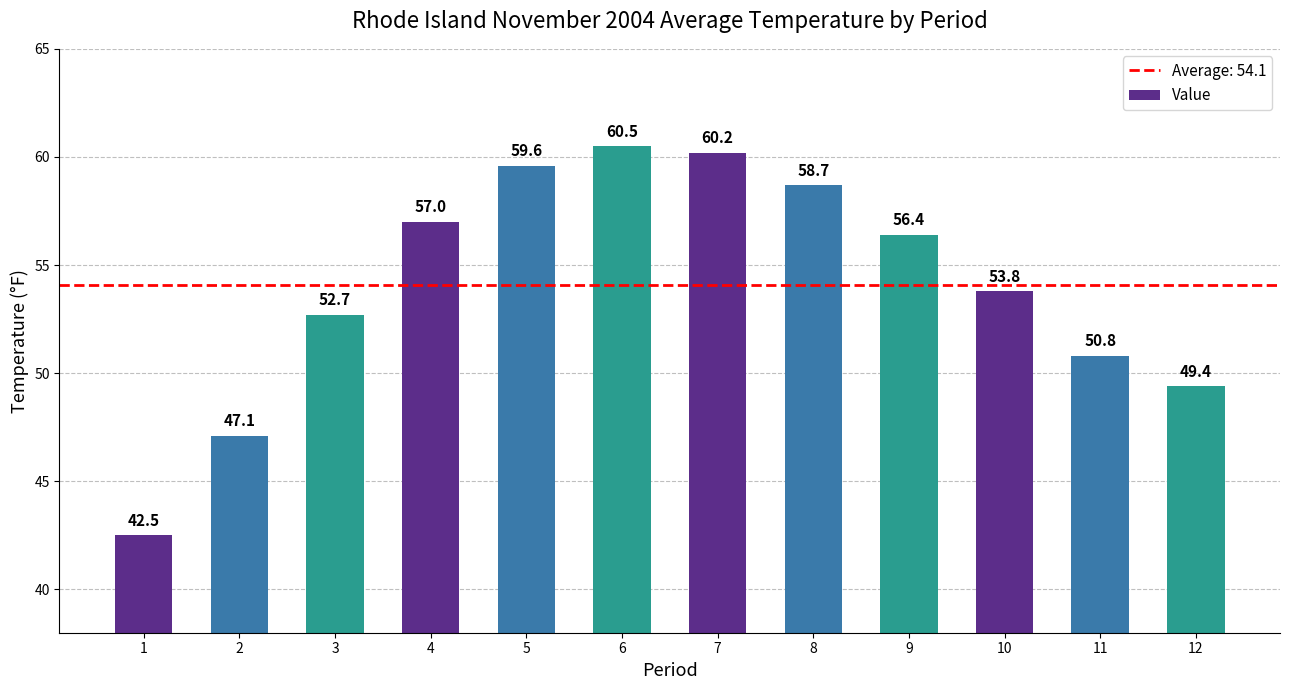

What is the approximate value at 6?

60.5